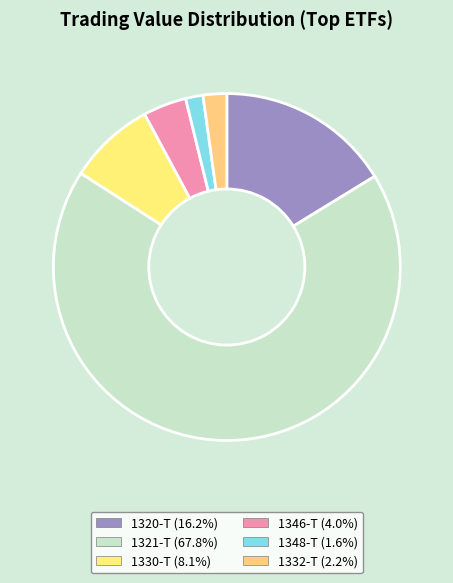

Does 1332-T account for over 50% of the chart?

No